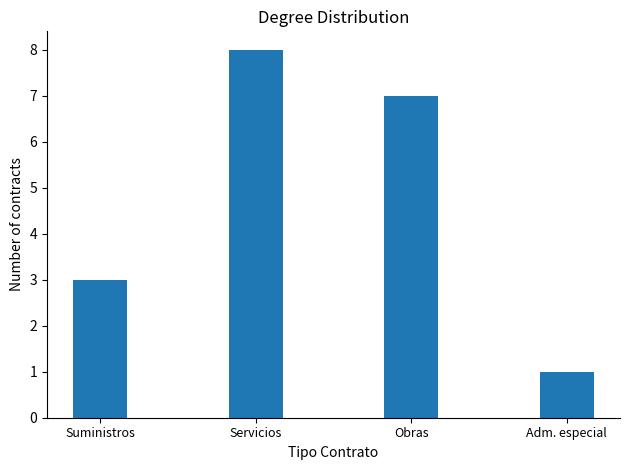

Where does the data first go above 7?

Servicios